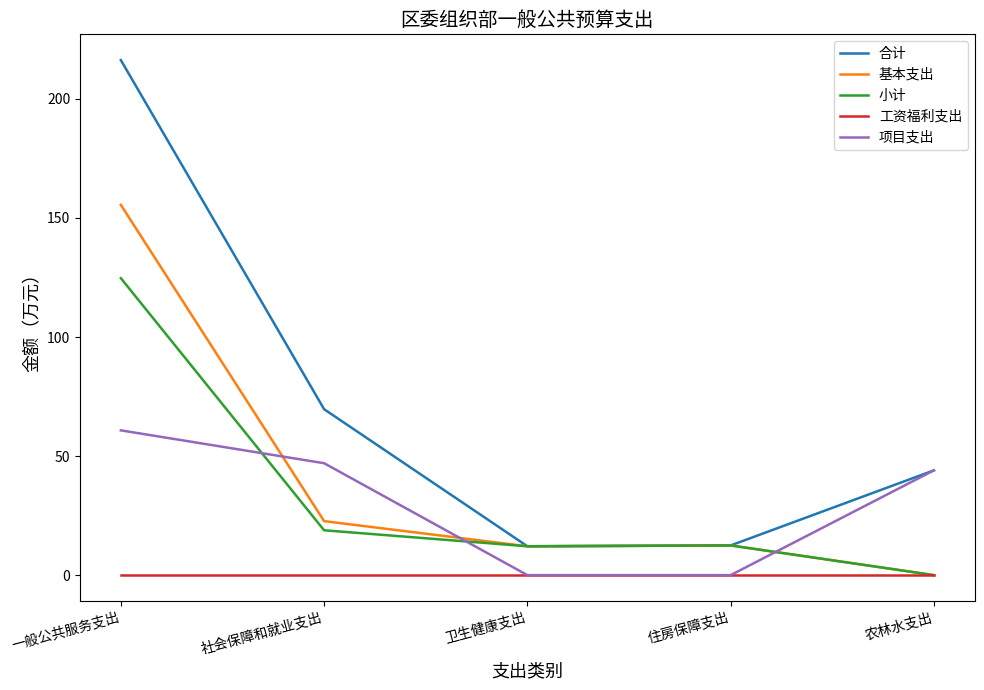

Which series has the widest spread of values?

合计